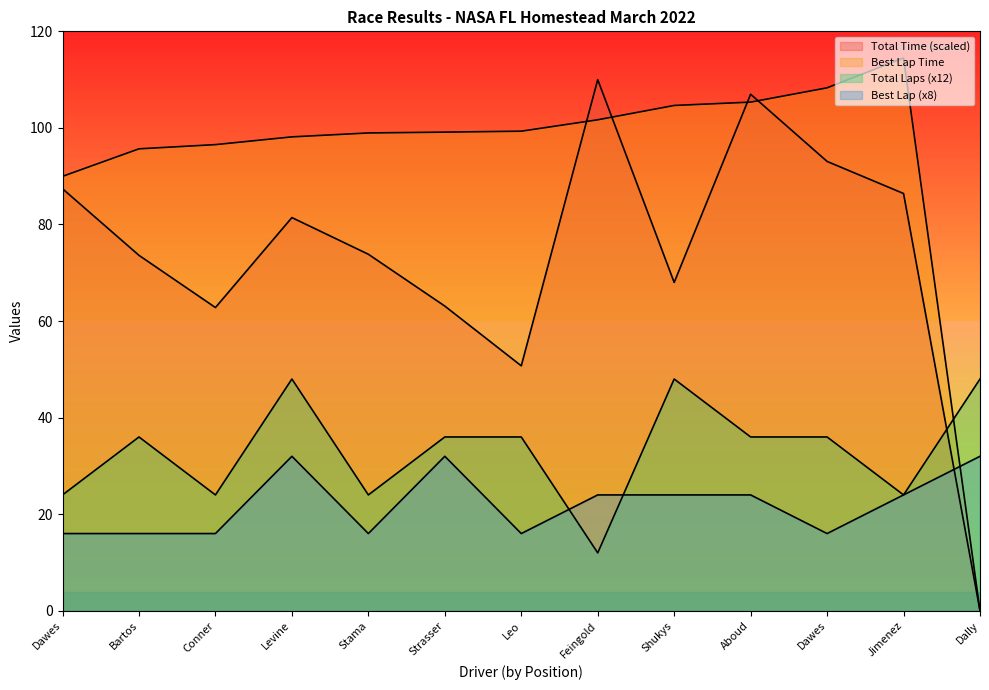

Is it true that Best Lap equals 16.0 at Bartos?

True